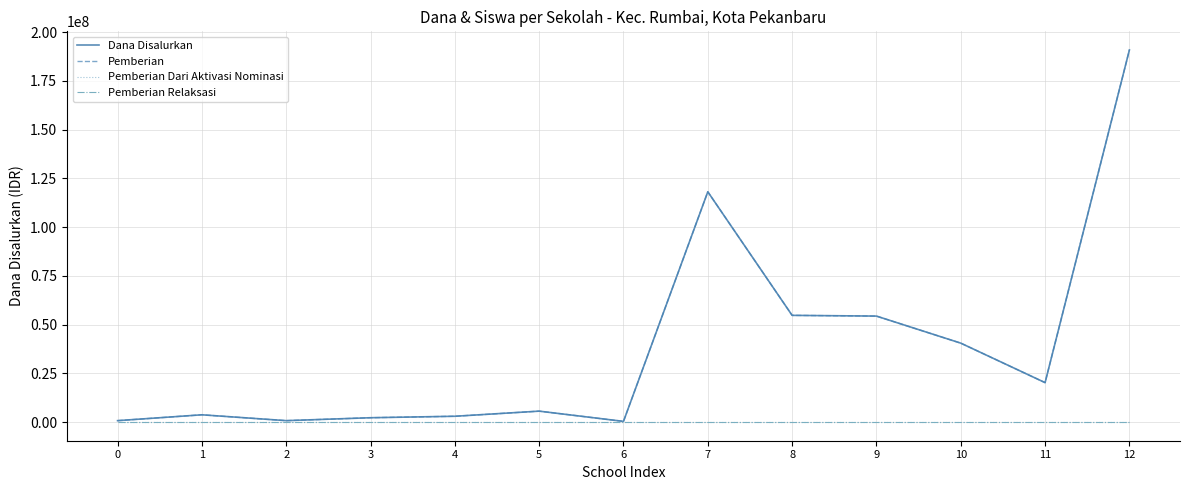

Rank the series at 11 from lowest to highest value.

Pemberian Dari Aktivasi Nominasi, Pemberian Relaksasi, Dana Disalurkan, Pemberian